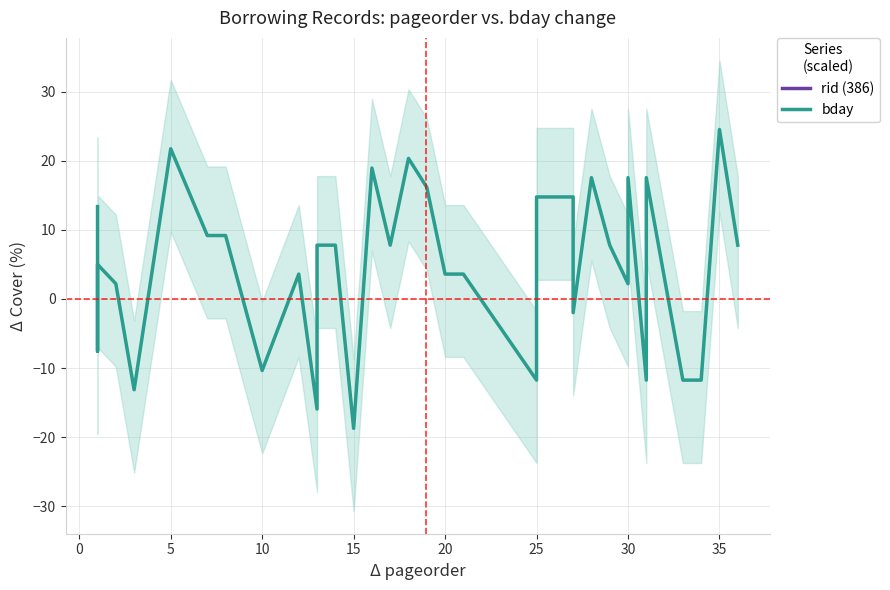

Rank the series by their maximum value, from highest to lowest.

rid (386), bday